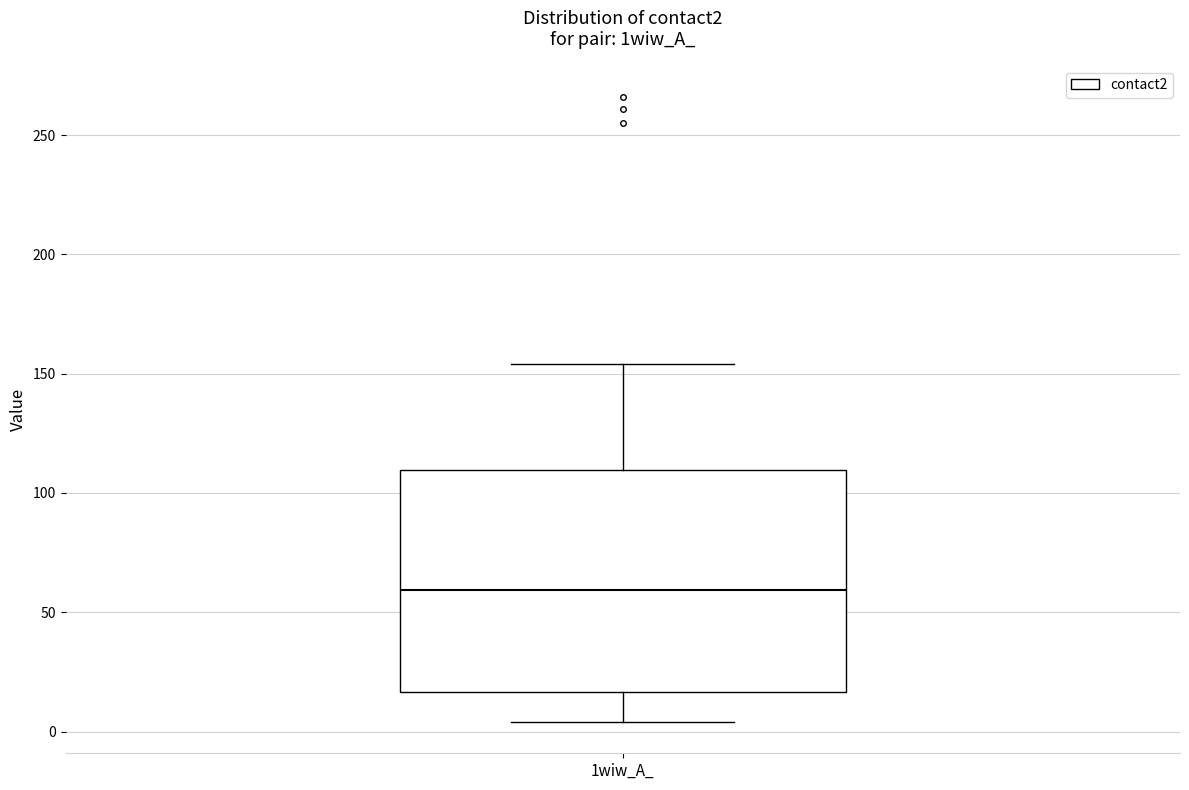

Transcribe this box plot: give where the median line is, the range the box spans, and where the two whiskers end, as read against the y-axis. The values are not printed on the chart, so give them approximately, as read against the axis.

median 60, box 15 to 110, whiskers 5 to 155